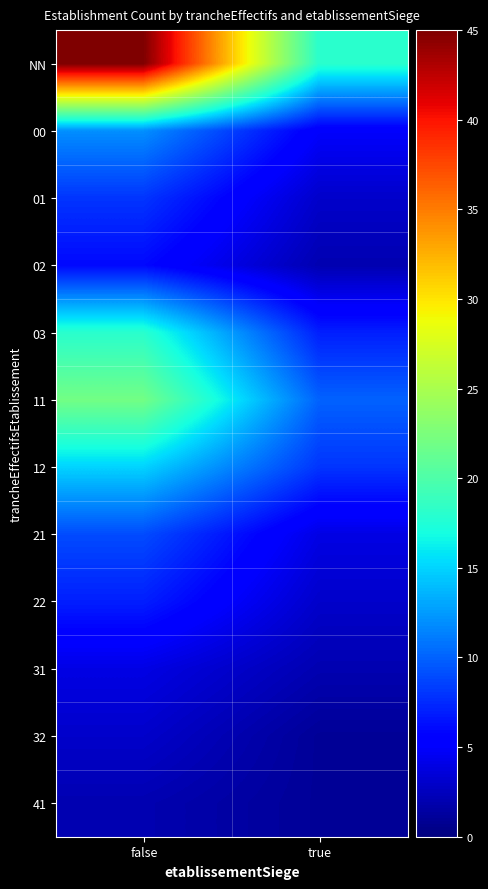

Reading left to right, transcribe all the data shown in this chart.

NN: false=45	true=18
00: false=12	true=5
01: false=8	true=3
02: false=6	true=2
03: false=18	true=7
11: false=22	true=10
12: false=15	true=8
21: false=9	true=4
22: false=7	true=3
31: false=4	true=2
32: false=3	true=1
41: false=2	true=1